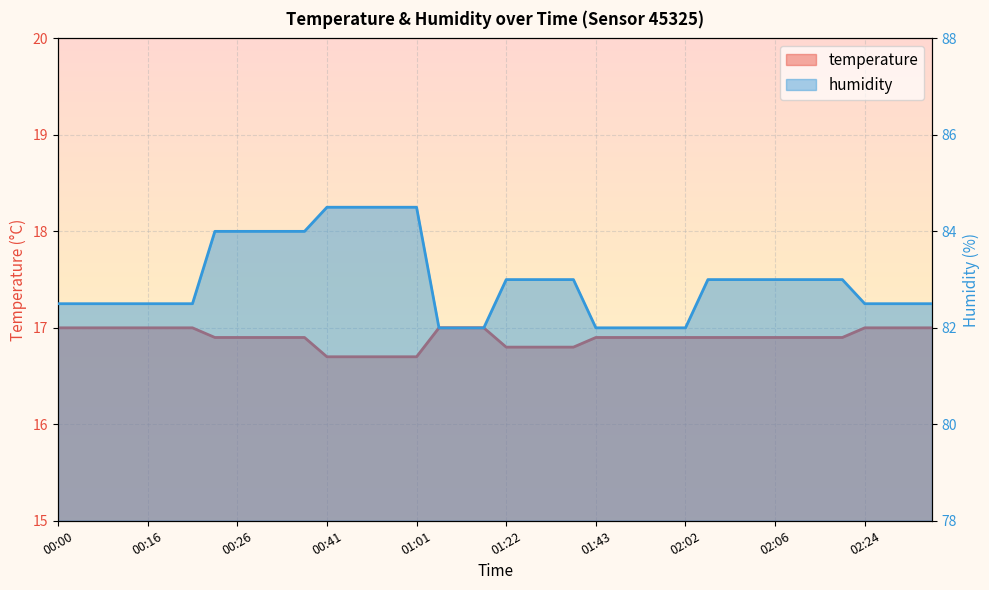

What is the lowest value of the humidity series?

82.0